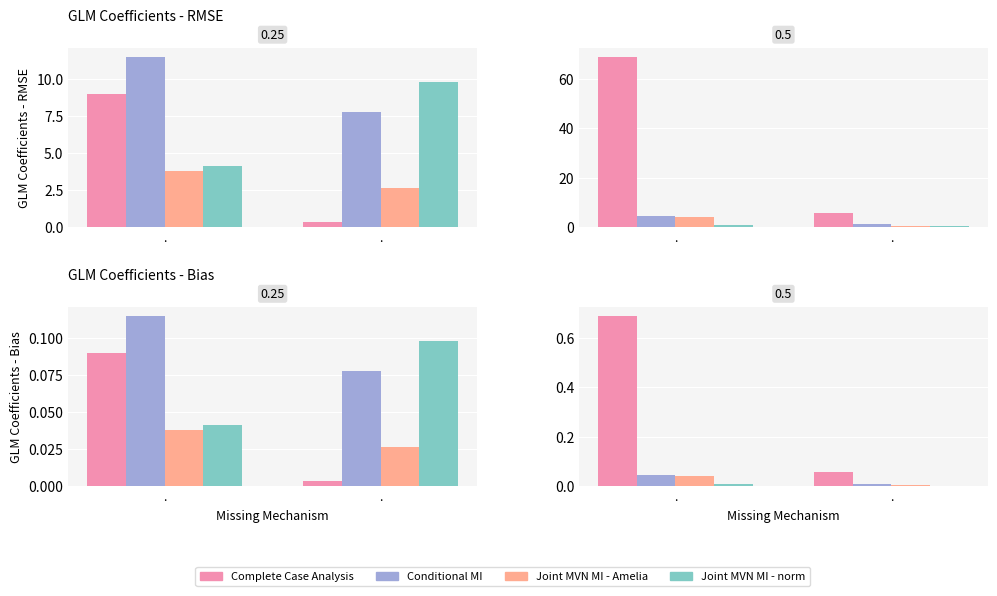

What is the label of the 2nd bar from the right?

.